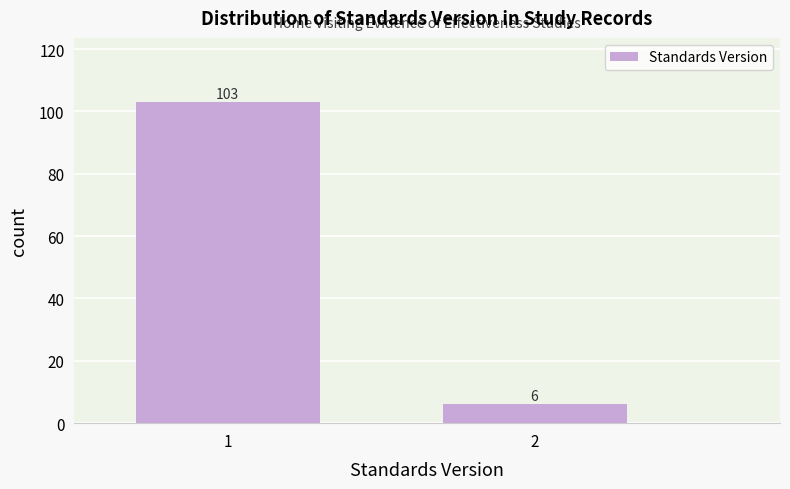

Reading left to right, list all the values displayed in this chart.

1=103	2=6